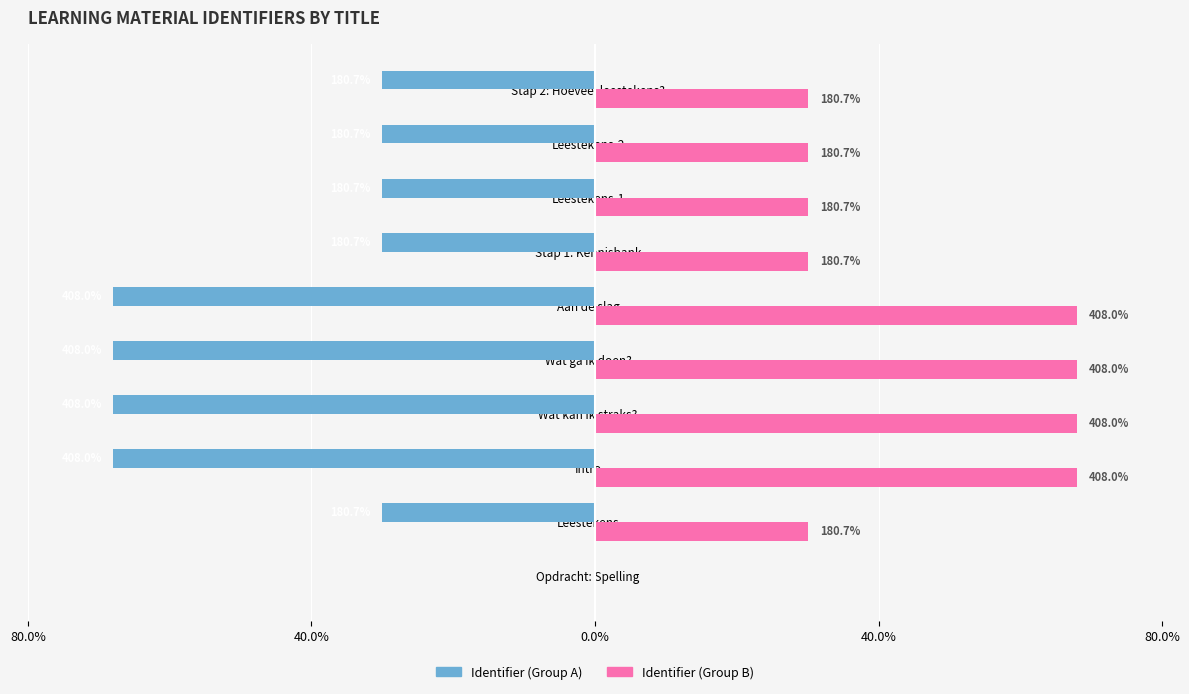

Reading left to right, what are all the values shown in this chart?

Identifier (Group A): 0	-2258580	-5100123	-5100124	-5100126	-5100128	-2258588	-2258590	-2258591	-2258592
Identifier (Group B): 0	2258580	5100123	5100124	5100126	5100128	2258588	2258590	2258591	2258592